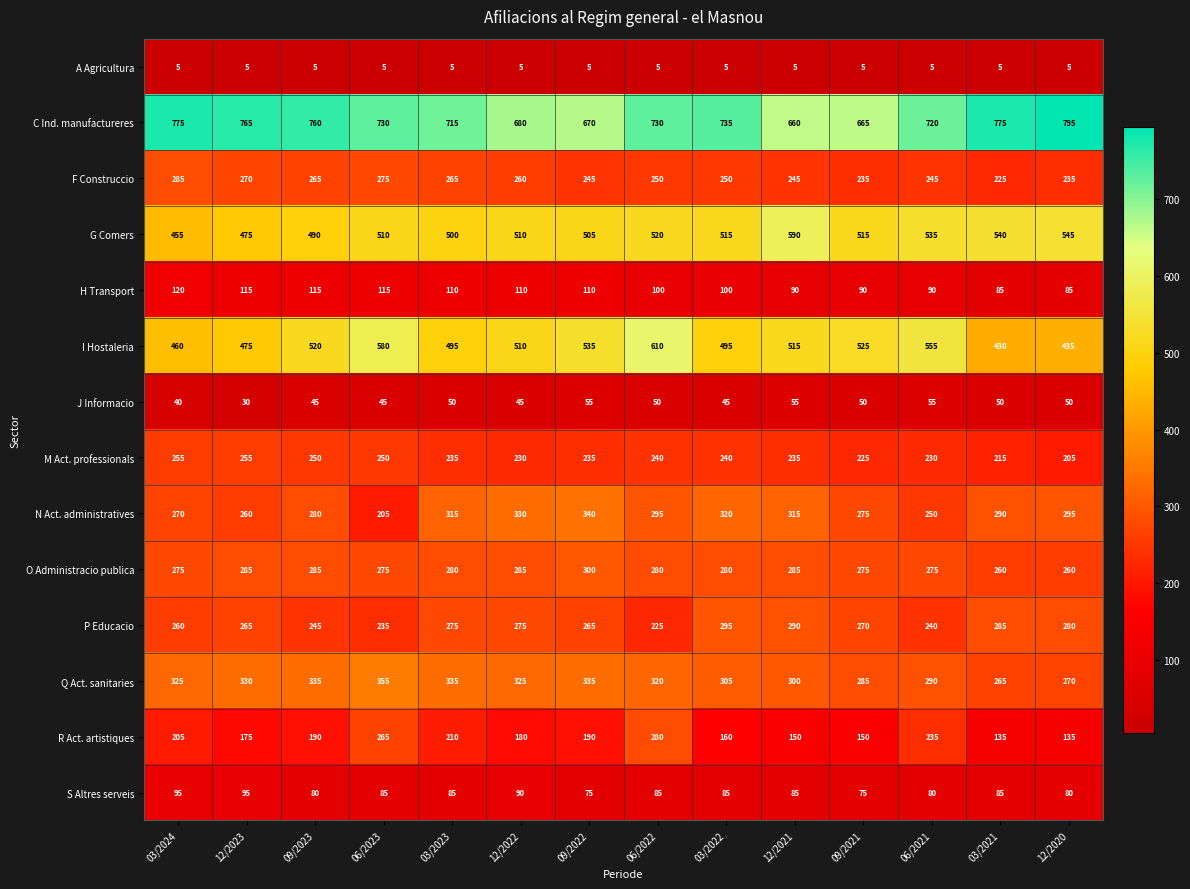

What is the difference between the second highest and minimum values in the G Comers series?

90